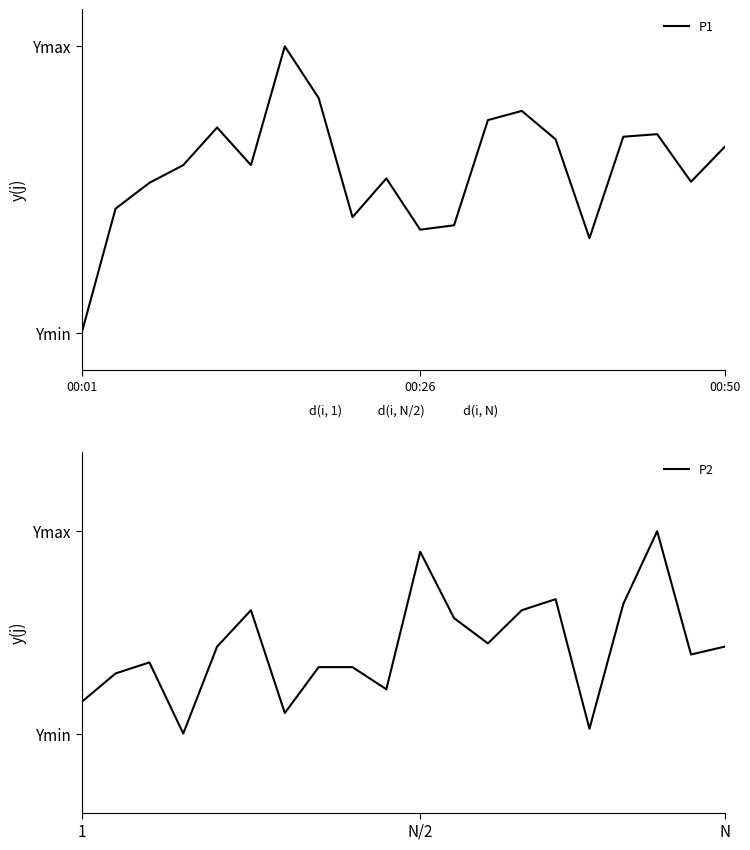

What is the sum of all P1 values?

261.4